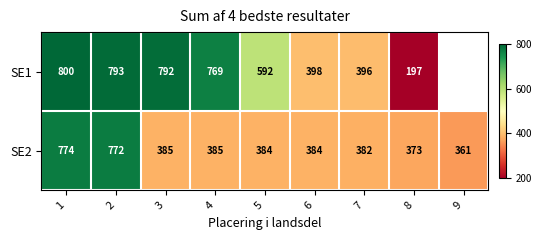

At how many categories does at least one series exceed 210?

9